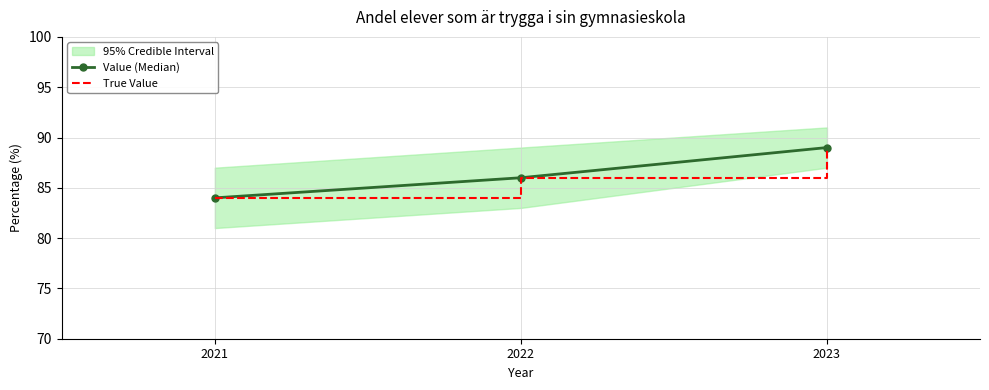

What is the difference between the maximum and minimum values in the True Value series?

5